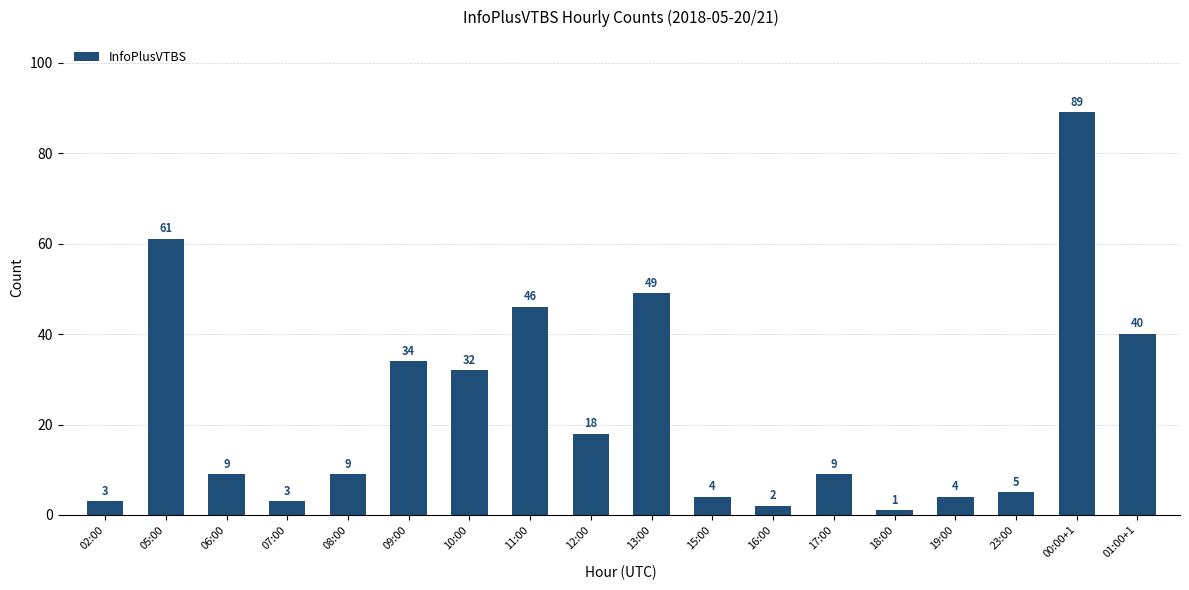

Which category has the highest value across all series?

00:00+1